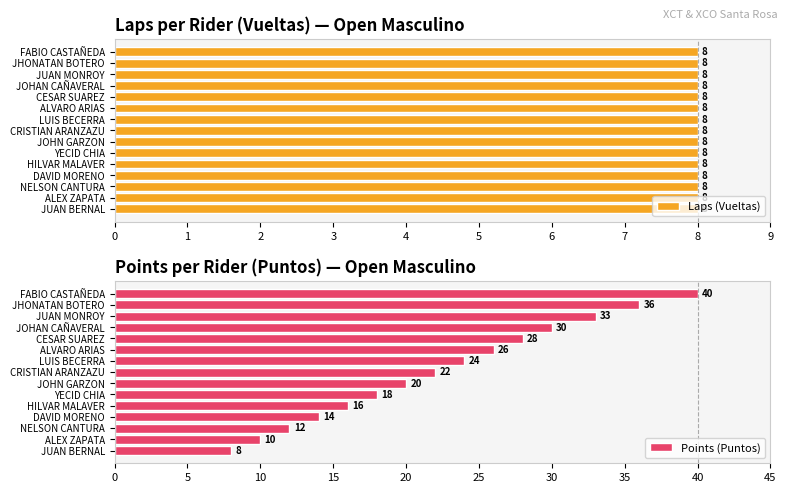

List the series in order of their overall mean, highest first.

Points (Puntos), Laps (Vueltas)